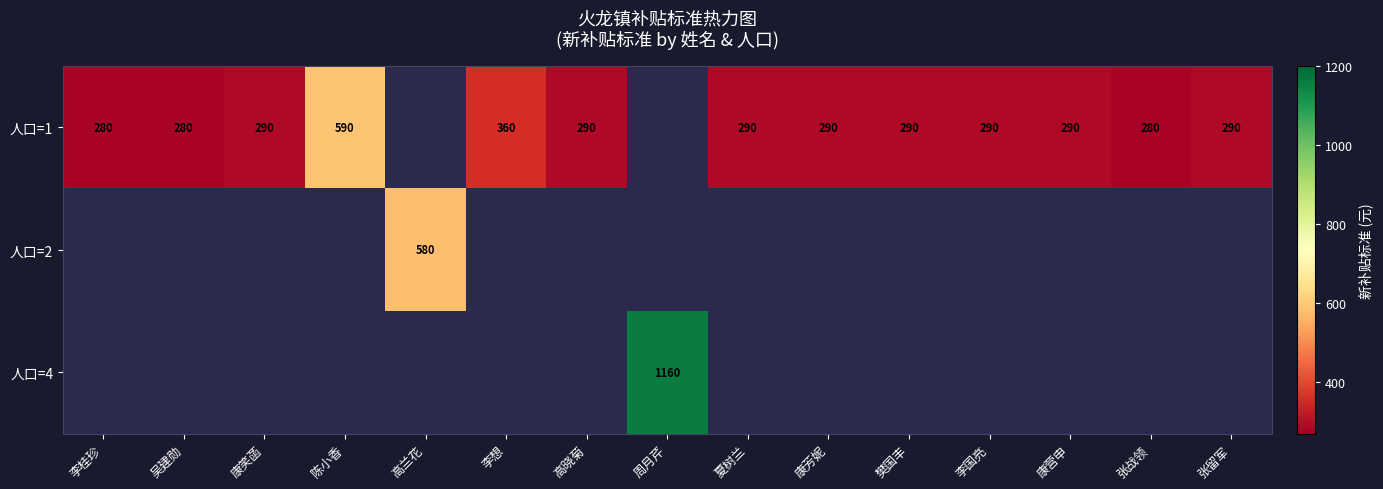

Is it true that 人口=1 equals 290 at 张留军?

True